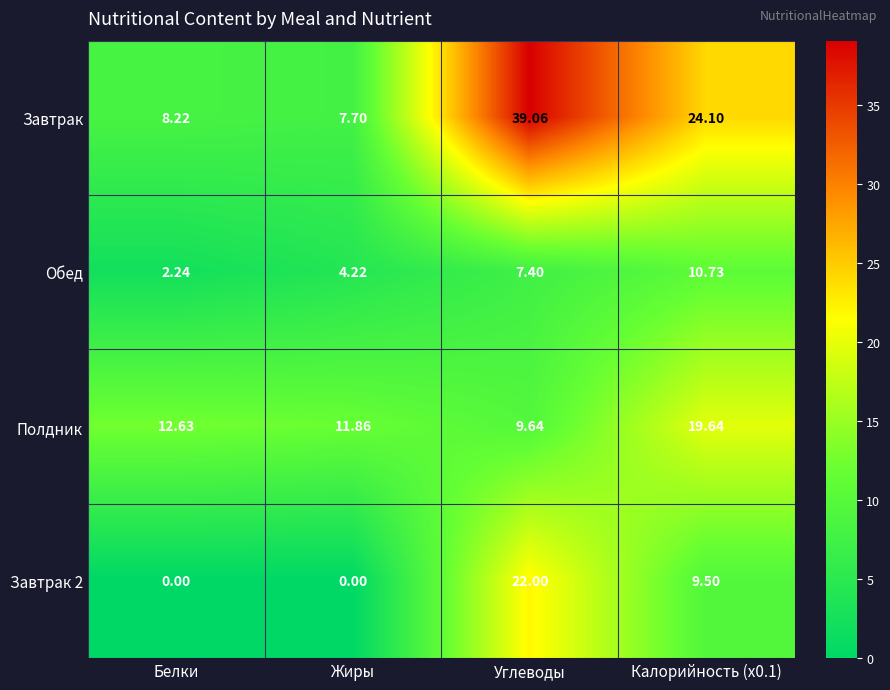

Which series changed the most between Жиры and Углеводы?

Завтрак